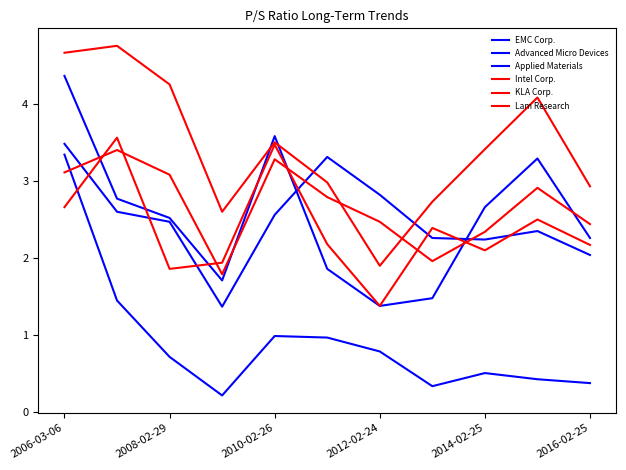

Which series has the largest range (max minus min)?

Advanced Micro Devices